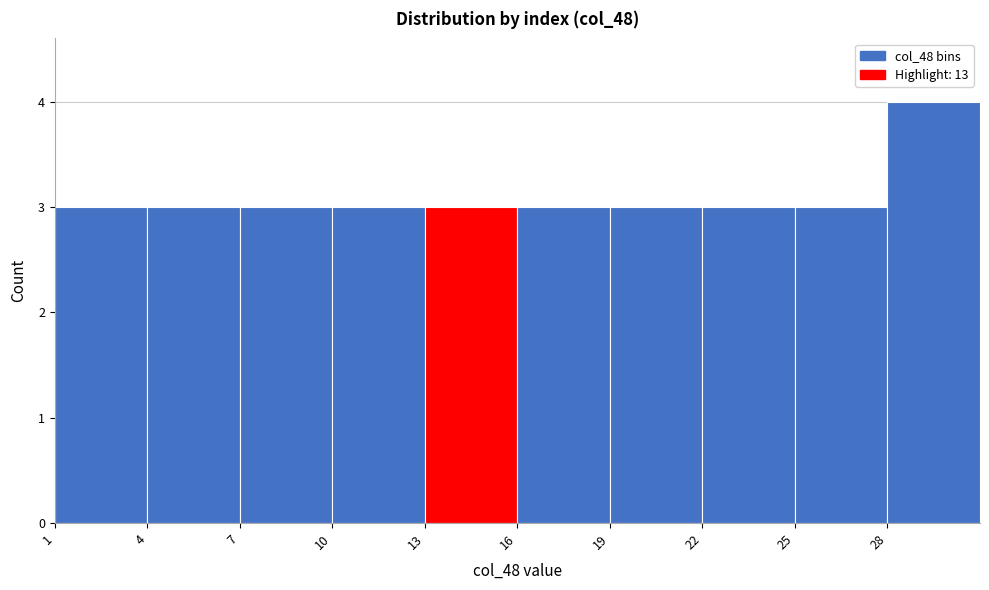

Which range on the x-axis has the tallest bar?

28 to 31